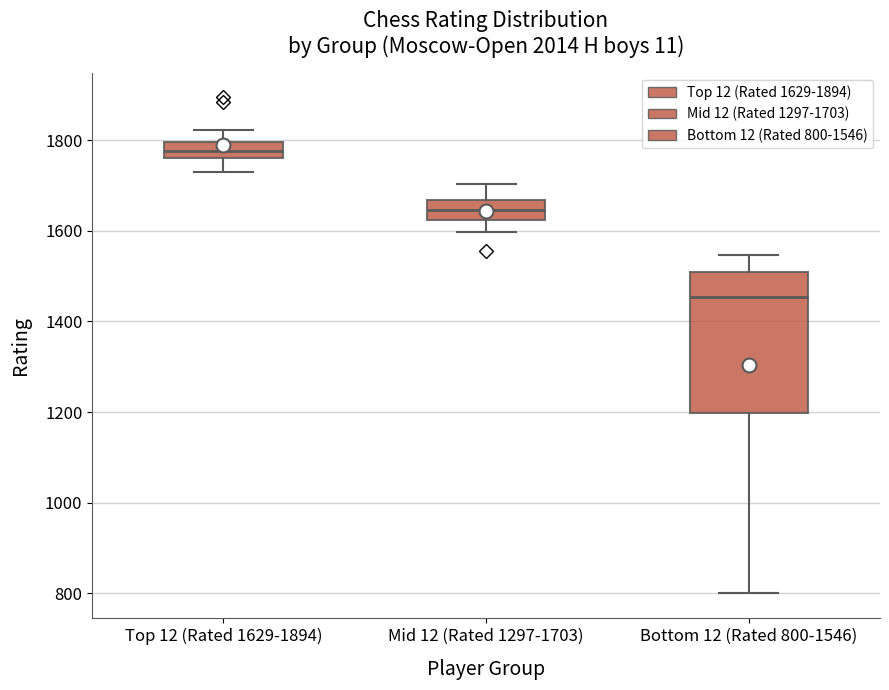

Reading left to right, read every box against the y-axis: the position of its median line, the range the box covers, and the ends of its whiskers. The values are not printed on the chart, so give them approximately, as read against the axis.

Top 12 (Rated 1629-1894): median 1780, box 1760 to 1800, whiskers 1720 to 1820
Mid 12 (Rated 1297-1703): median 1640, box 1620 to 1660, whiskers 1600 to 1700
Bottom 12 (Rated 800-1546): median 1460, box 1200 to 1500, whiskers 800 to 1540